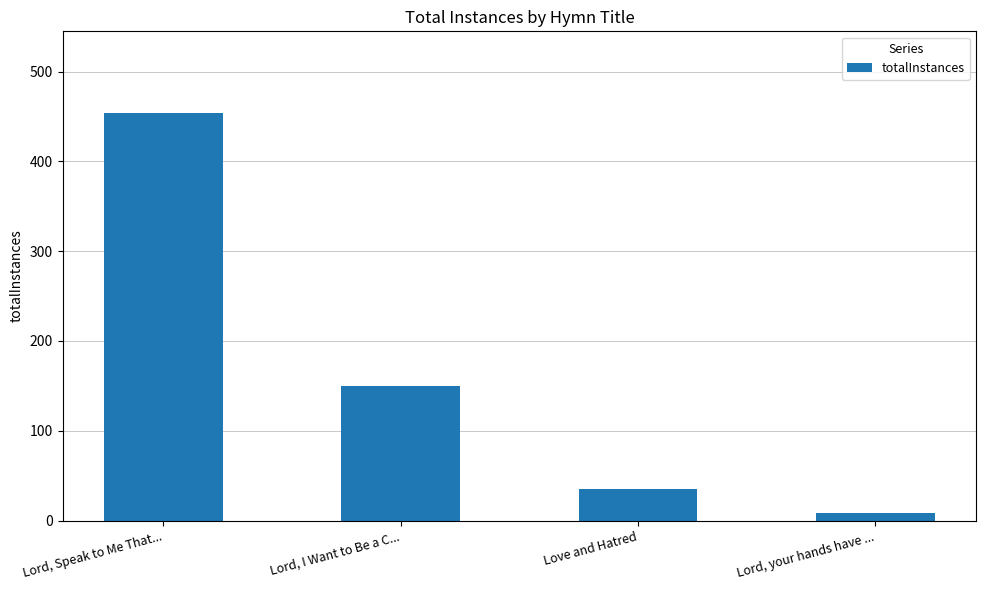

The value at Lord, Speak to Me That... is 454. True or false?

True